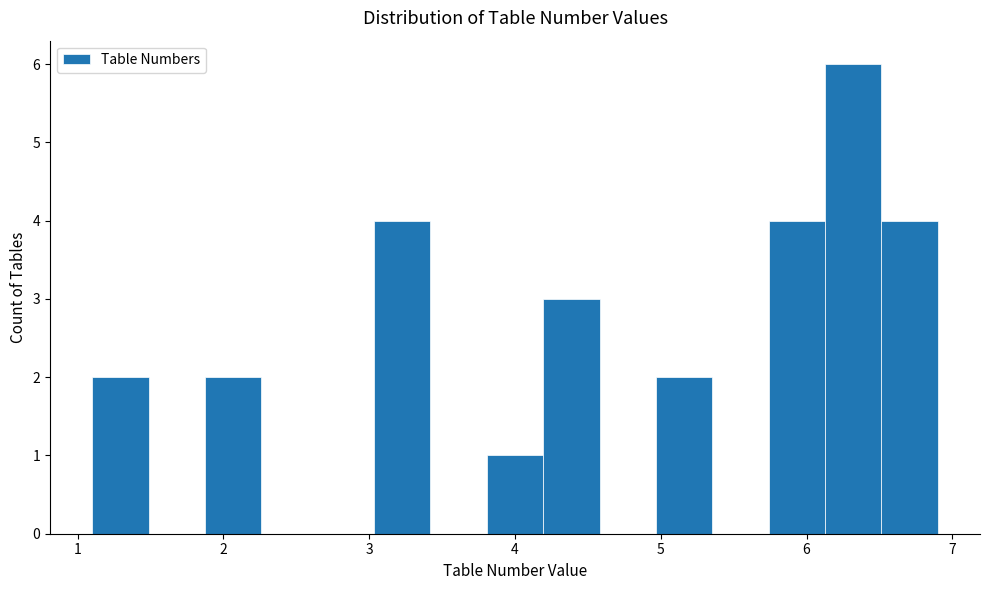

Read against the x-axis, roughly where is the centre of the tallest bar?

6.3